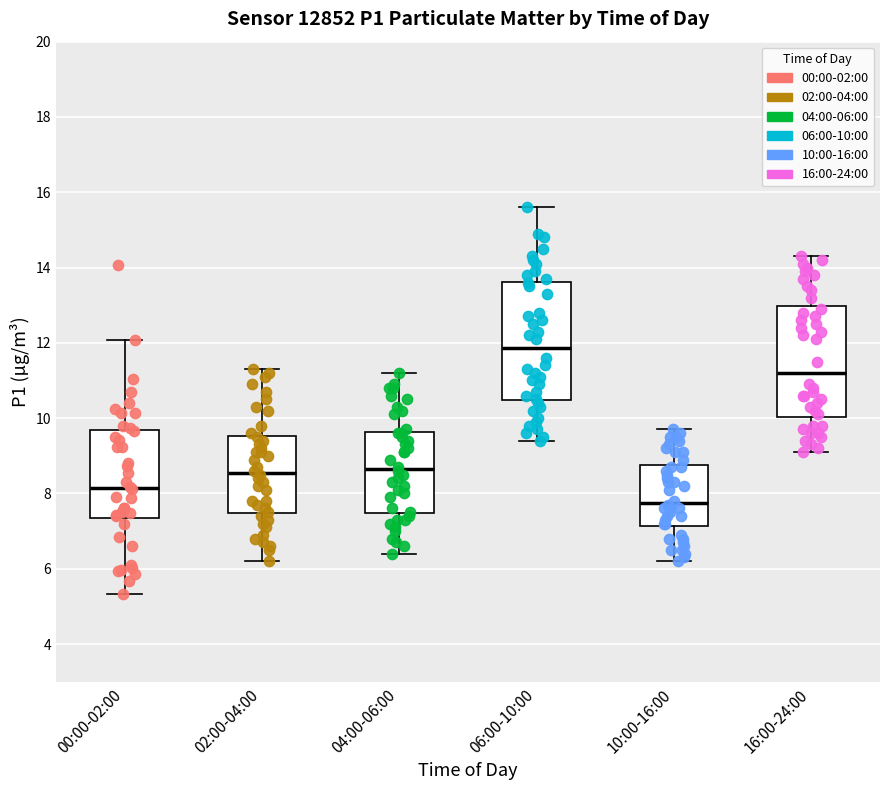

Which box's median line is the lowest?

10:00-16:00